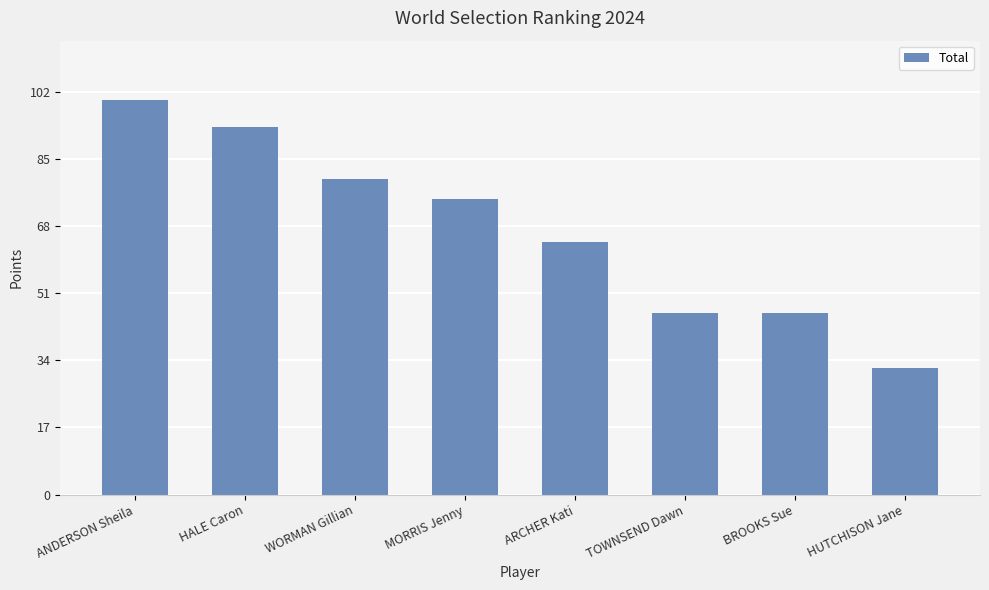

What is the difference between the maximum and second lowest values?

54